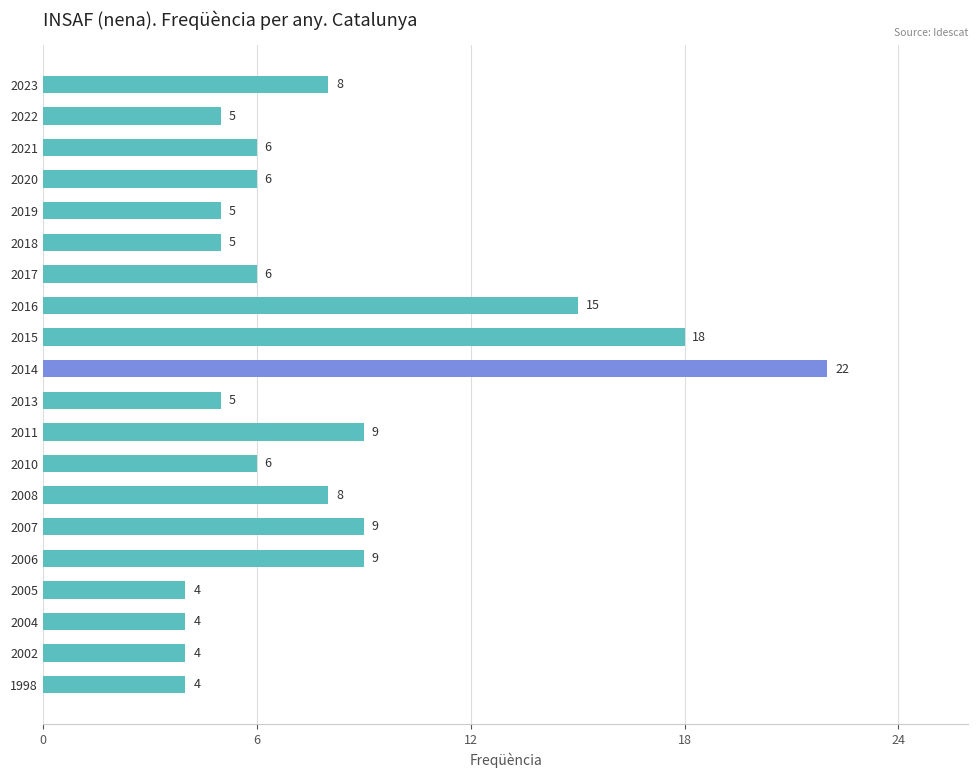

True or false: the data shows 5 at 17.

False